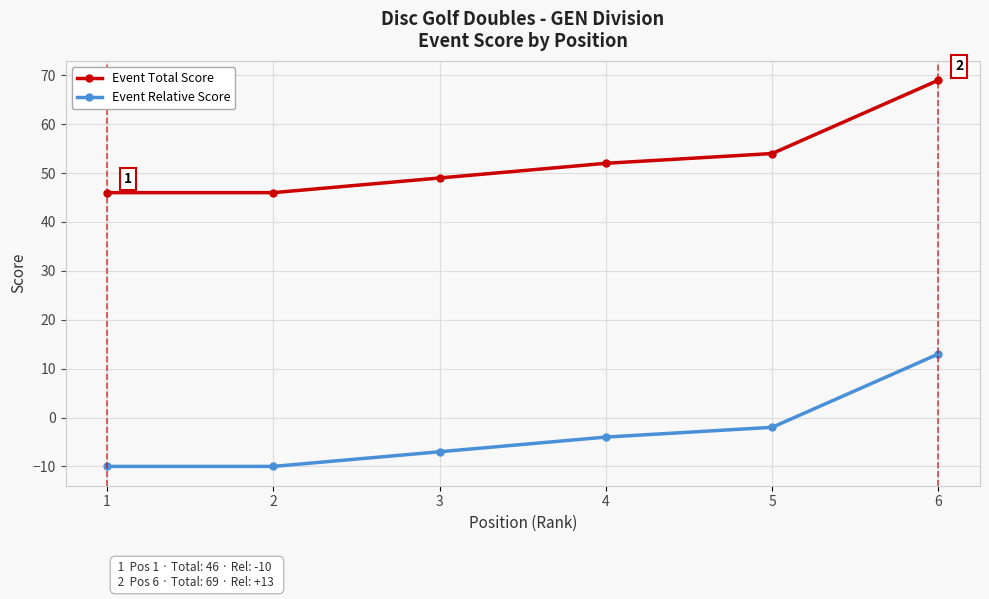

What is the spread (max minus min) of values at 5?

56